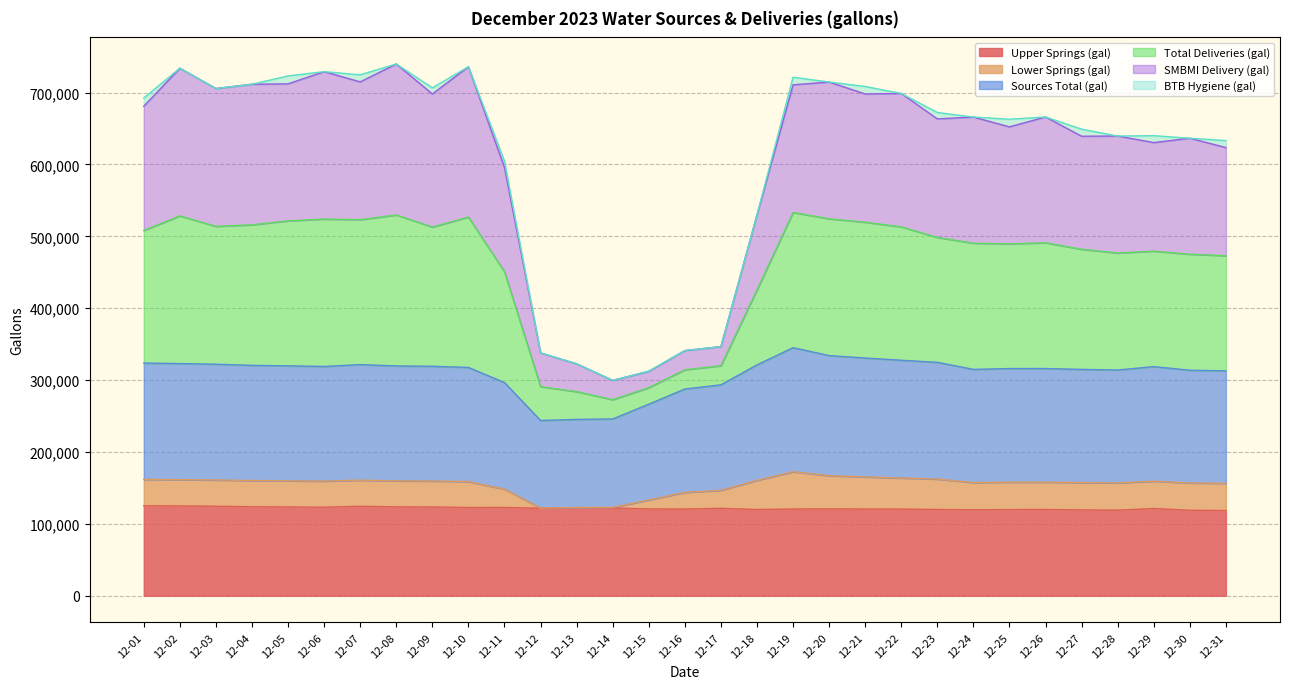

The value of Upper Springs (gal) at 12-19 is 80247. True or false?

False